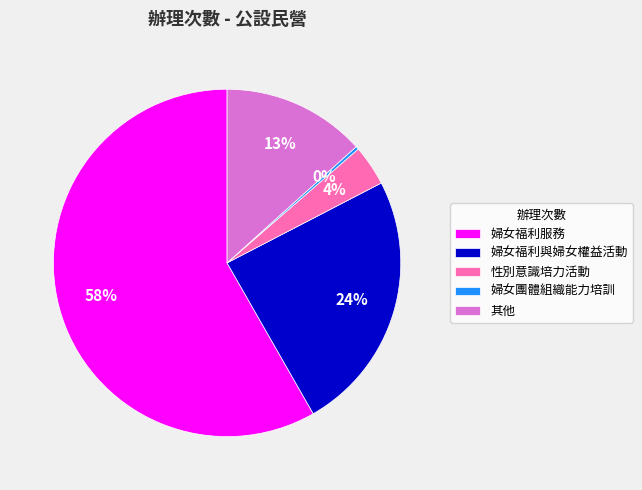

Rank the categories by value from highest to lowest.

婦女福利服務, 婦女福利與婦女權益活動, 其他, 性別意識培力活動, 婦女團體組織能力培訓